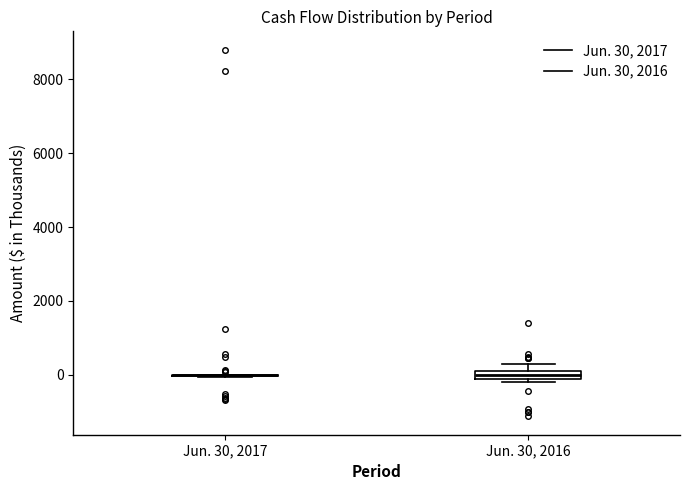

Where is the lower edge of the box for Jun. 30, 2016 on the y-axis? The values are not printed on the chart, so give them approximately, as read against the axis.

-200